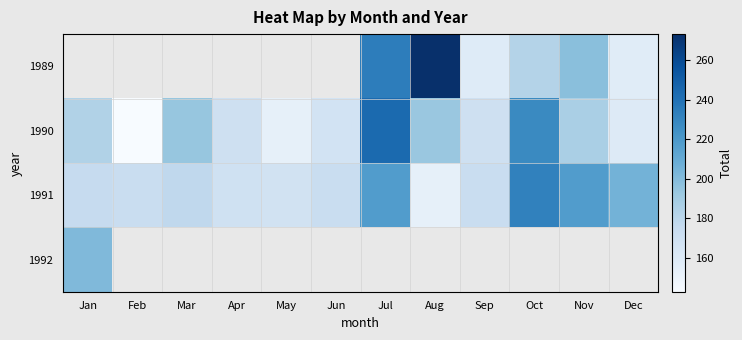

Is it true that 1990 equals 65.7 at Aug?

False